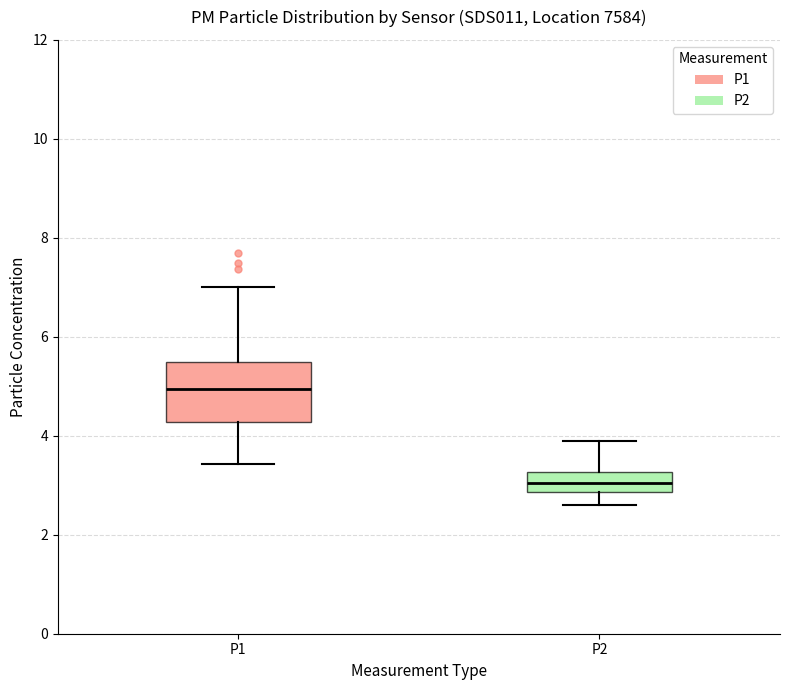

Reading left to right, transcribe this box plot: for each box, give where its median line is, the range the box spans, and where its two whiskers end, as read against the y-axis. The values are not printed on the chart, so give them approximately, as read against the axis.

P1: median 5.0, box 4.2 to 5.6, whiskers 3.4 to 7.0
P2: median 3.0, box 2.8 to 3.2, whiskers 2.6 to 4.0